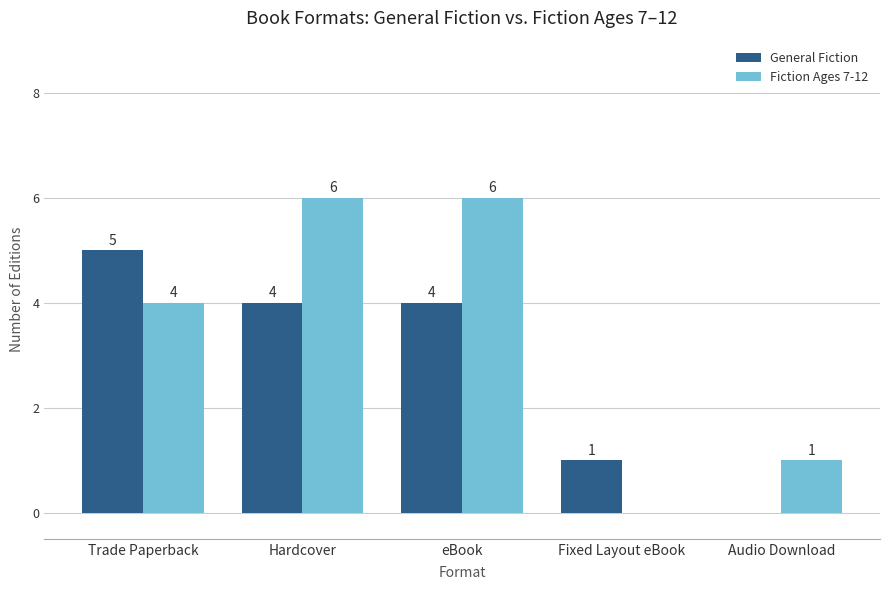

What is the highest value of the Fiction Ages 7-12 series?

6